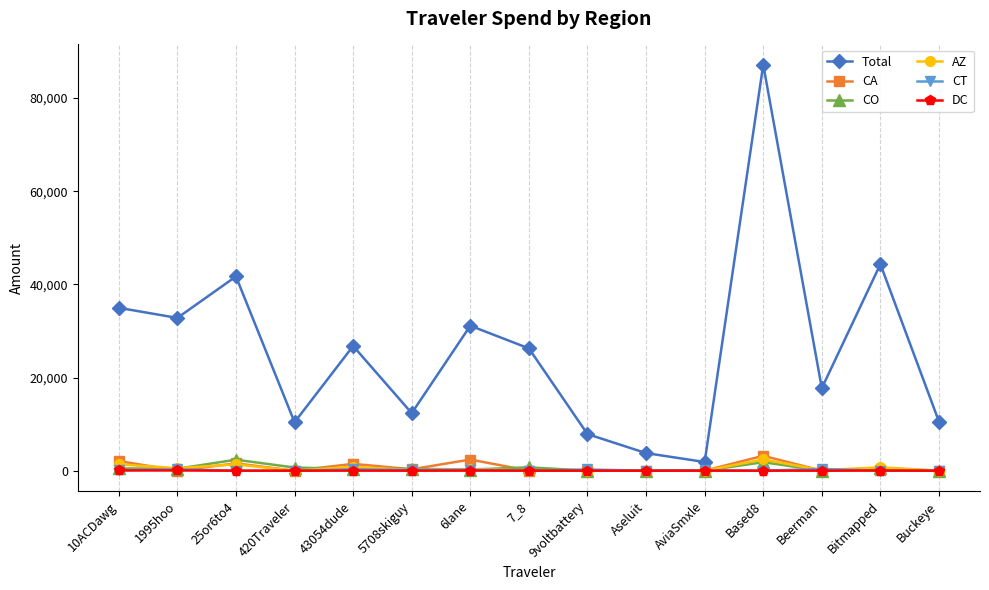

Which series changed the most between 5708skiguy and 6lane?

Total